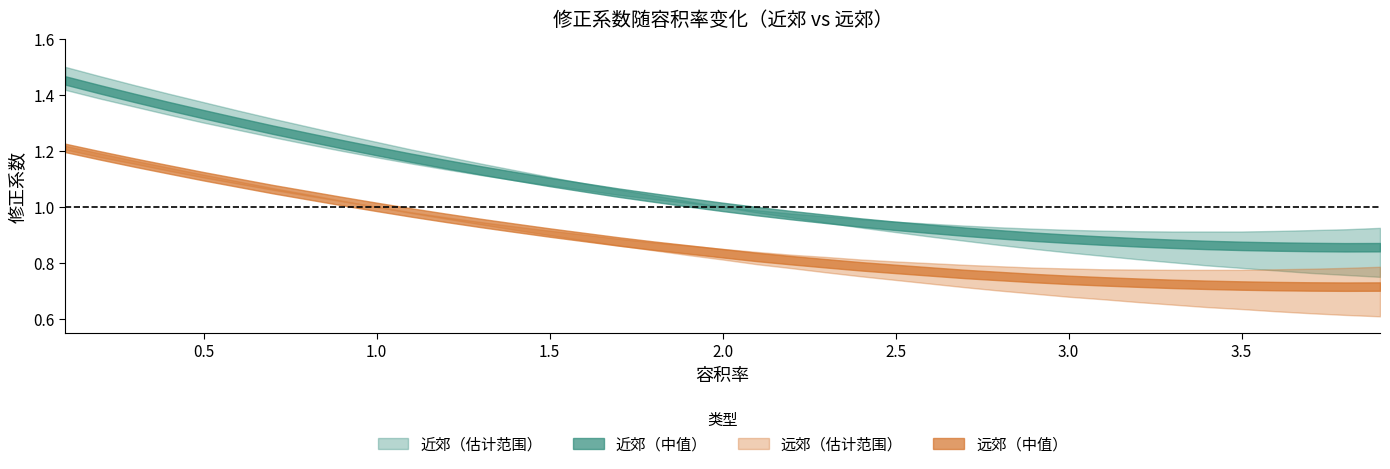

At how many categories does at least one series exceed 1?

19